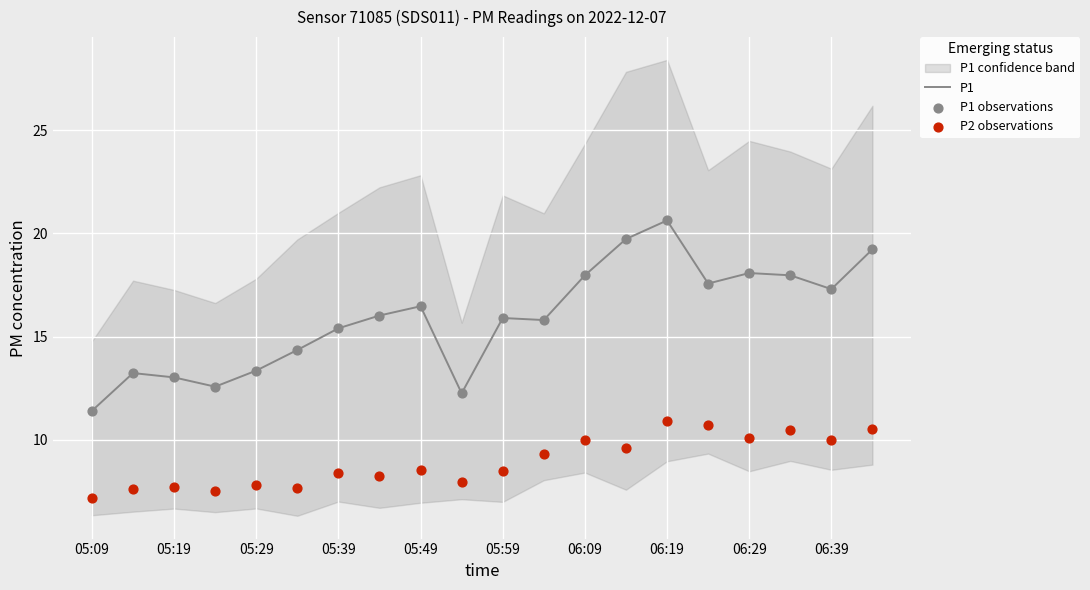

The value of P1 at 06:39 is 10.0. True or false?

False